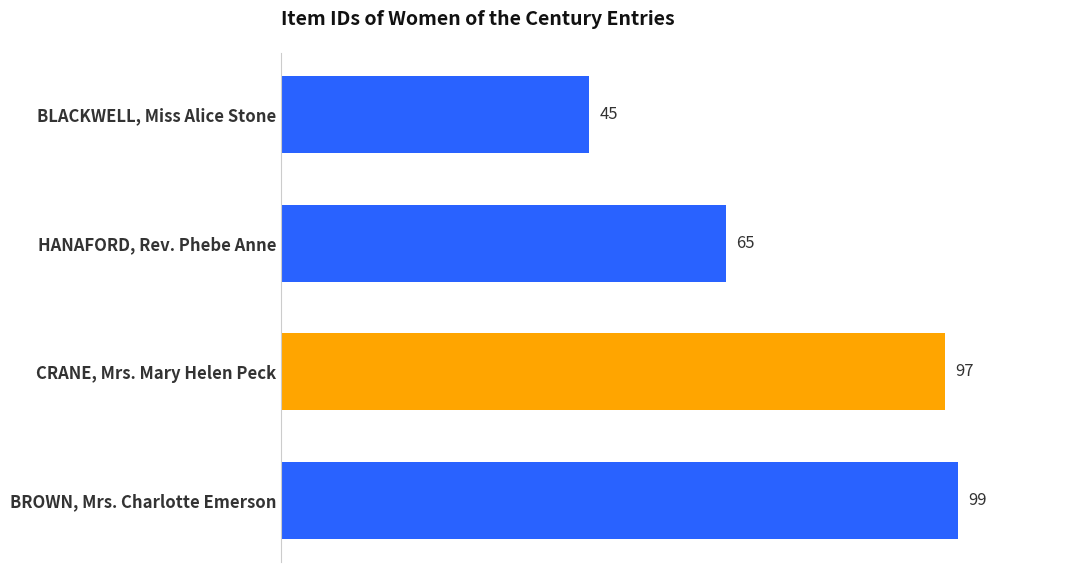

What is the value of the 2nd bar from the top?

65